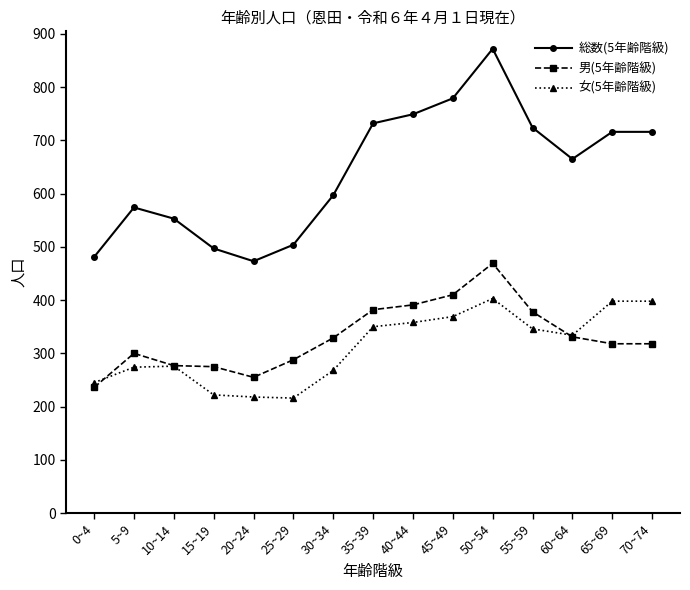

Rank the series by their maximum value, from highest to lowest.

総数(5年齢階級), 男(5年齢階級), 女(5年齢階級)